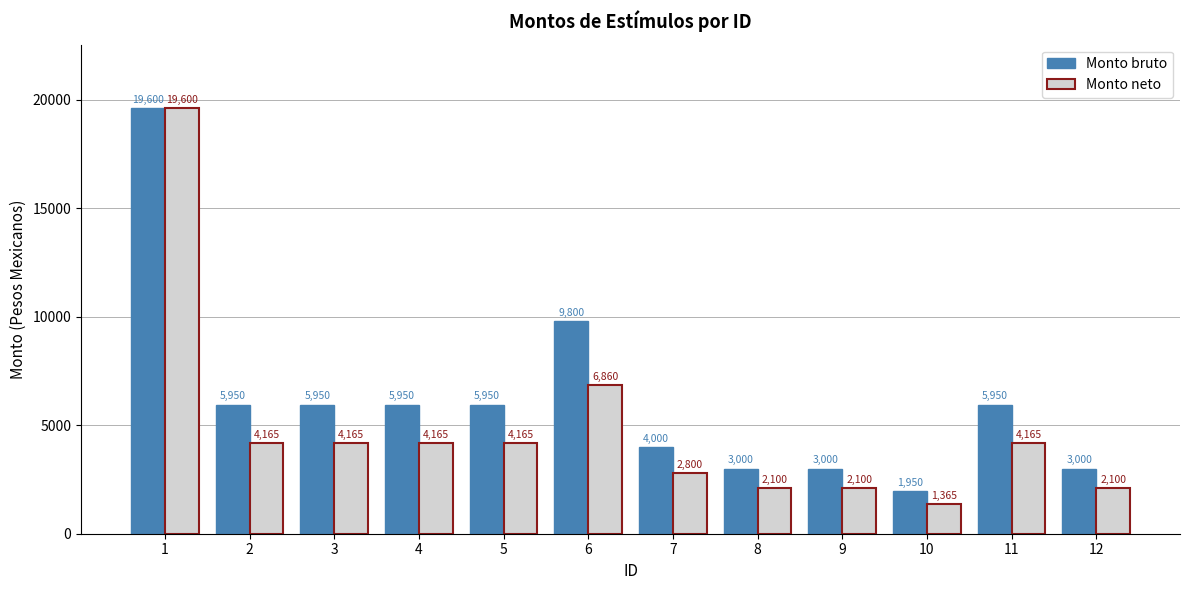

How many bars are there in total?

24